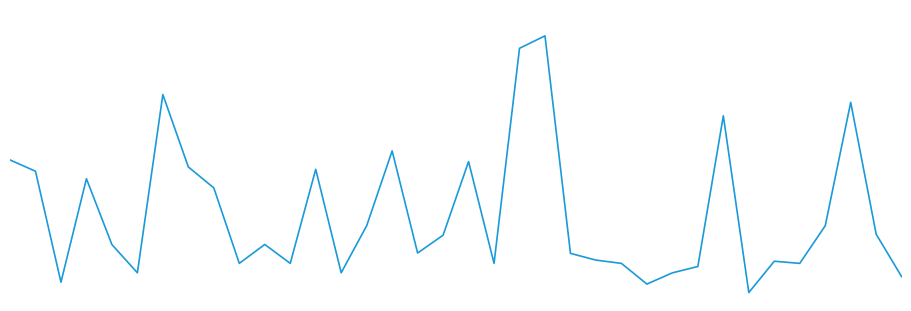

Does the chart display data point markers on the line(s)?

No